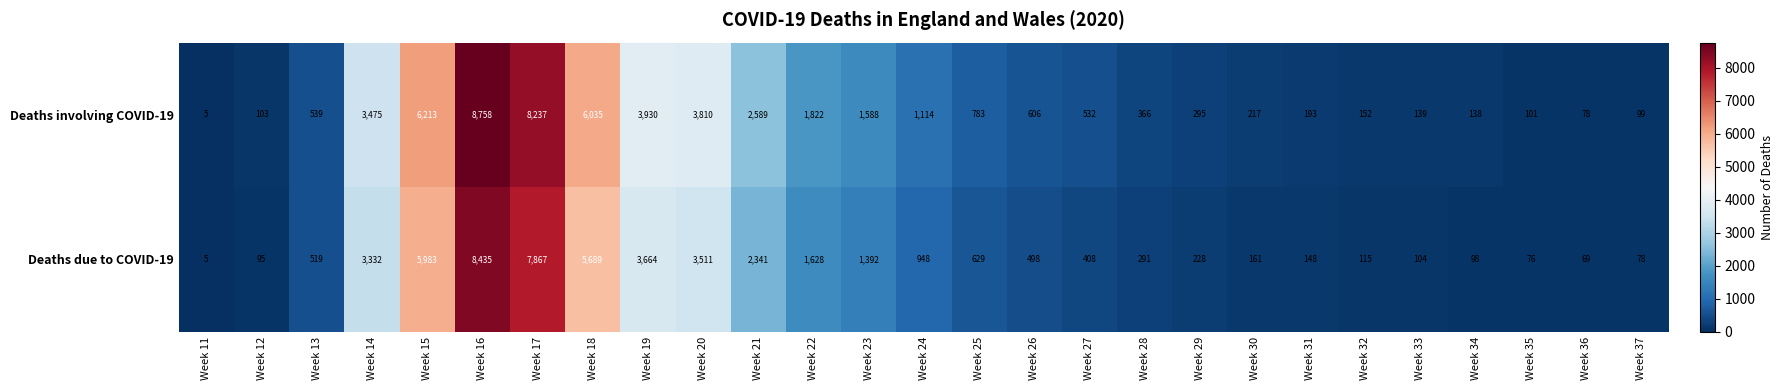

Rank the categories by Deaths involving COVID-19 value from lowest to highest.

Week 11, Week 36, Week 37, Week 35, Week 12, Week 34, Week 33, Week 32, Week 31, Week 30, Week 29, Week 28, Week 27, Week 13, Week 26, Week 25, Week 24, Week 23, Week 22, Week 21, Week 14, Week 20, Week 19, Week 18, Week 15, Week 17, Week 16